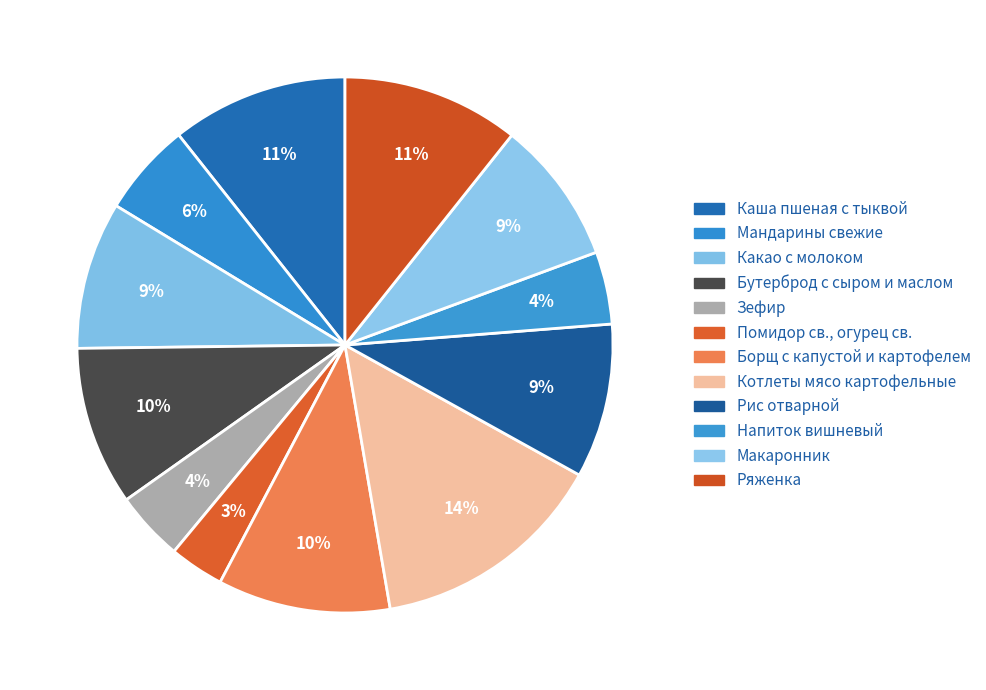

What is the ratio of the value at Борщ с капустой и картофелем to the value at Каша пшеная с тыквой?

1.0